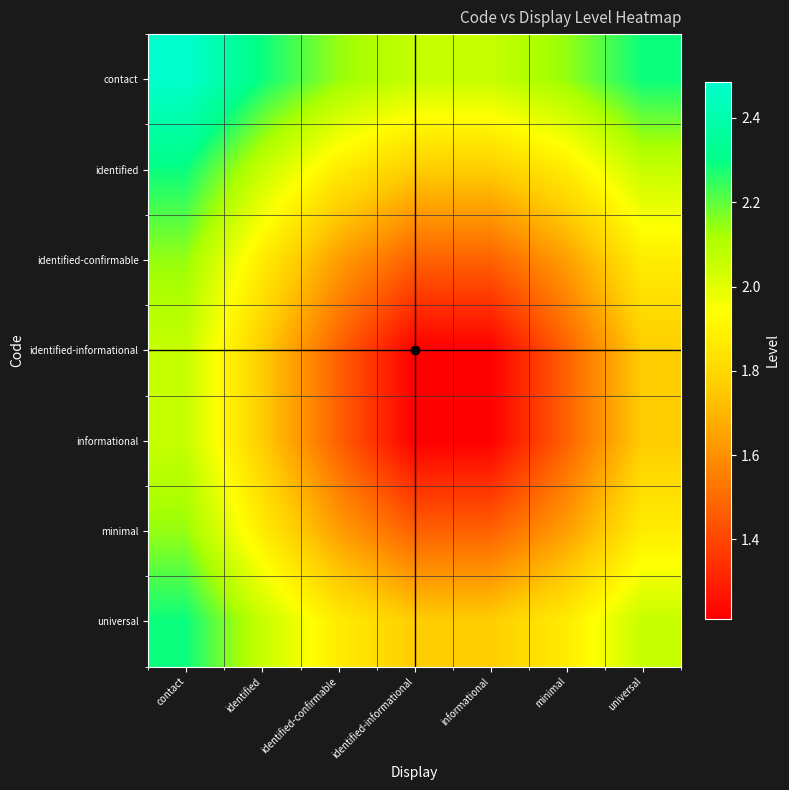

What is the maximum value shown in the chart?

2.5